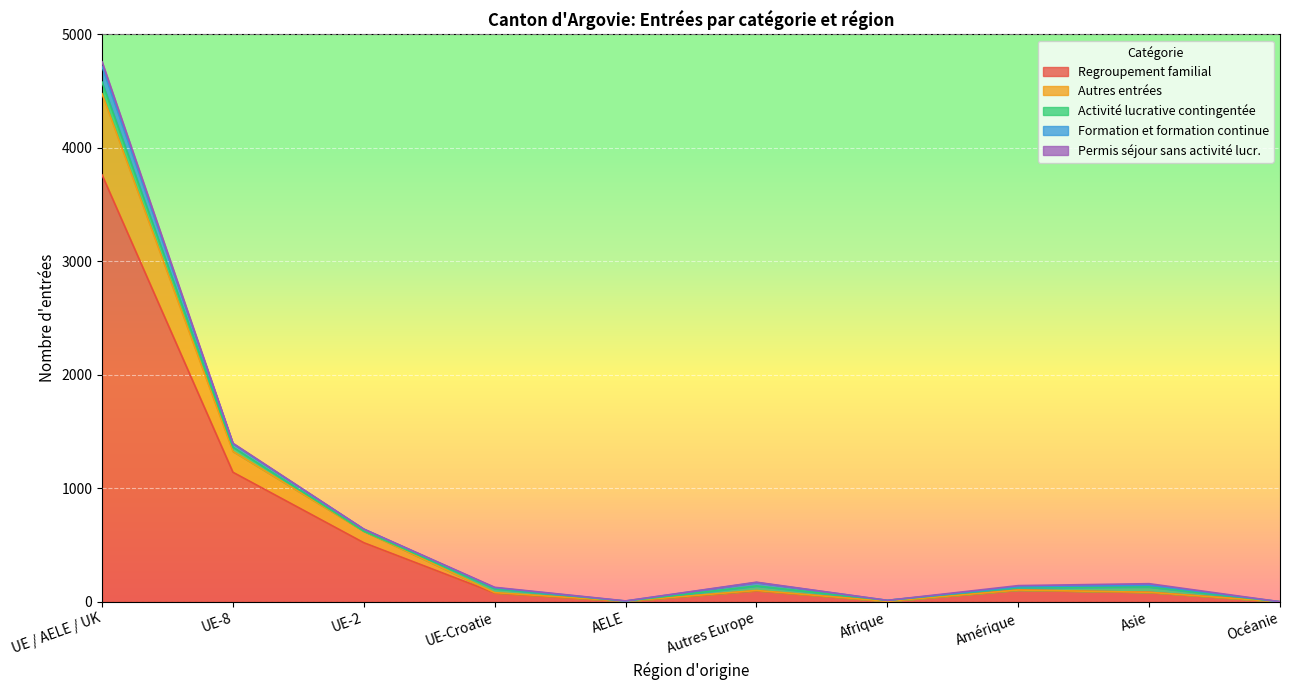

Between UE / AELE / UK and Amérique, which series saw the biggest shift?

Regroupement familial